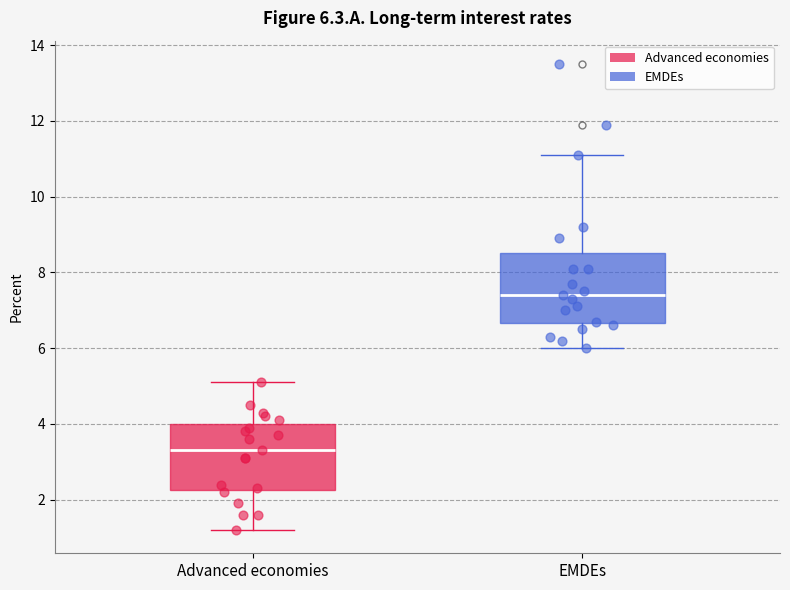

Which box's median line is the lowest?

Advanced economies